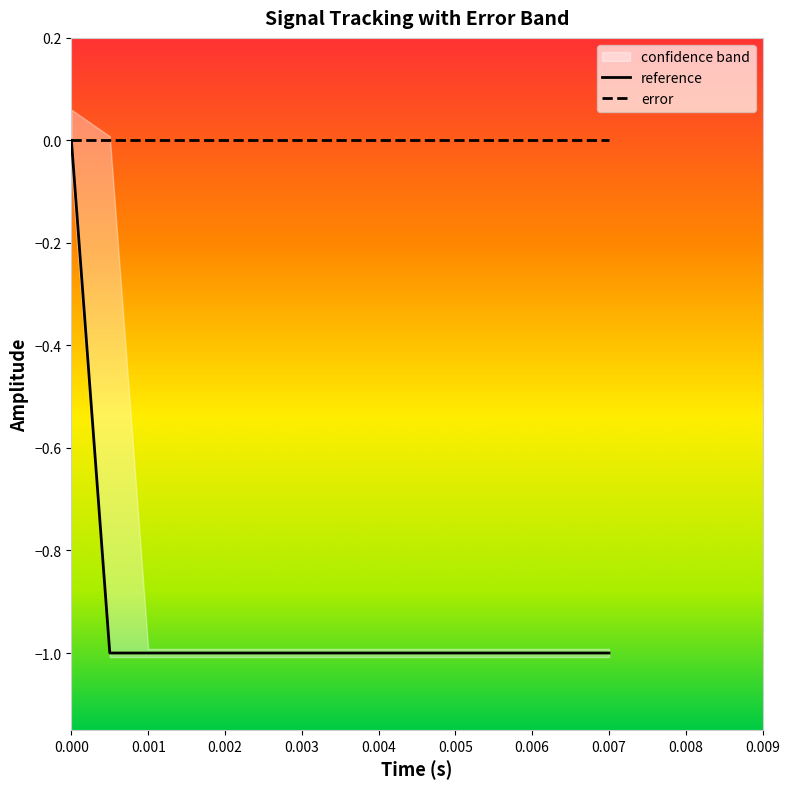

Is the value of error at 0.003 greater than the value of reference at 0.007?

Yes